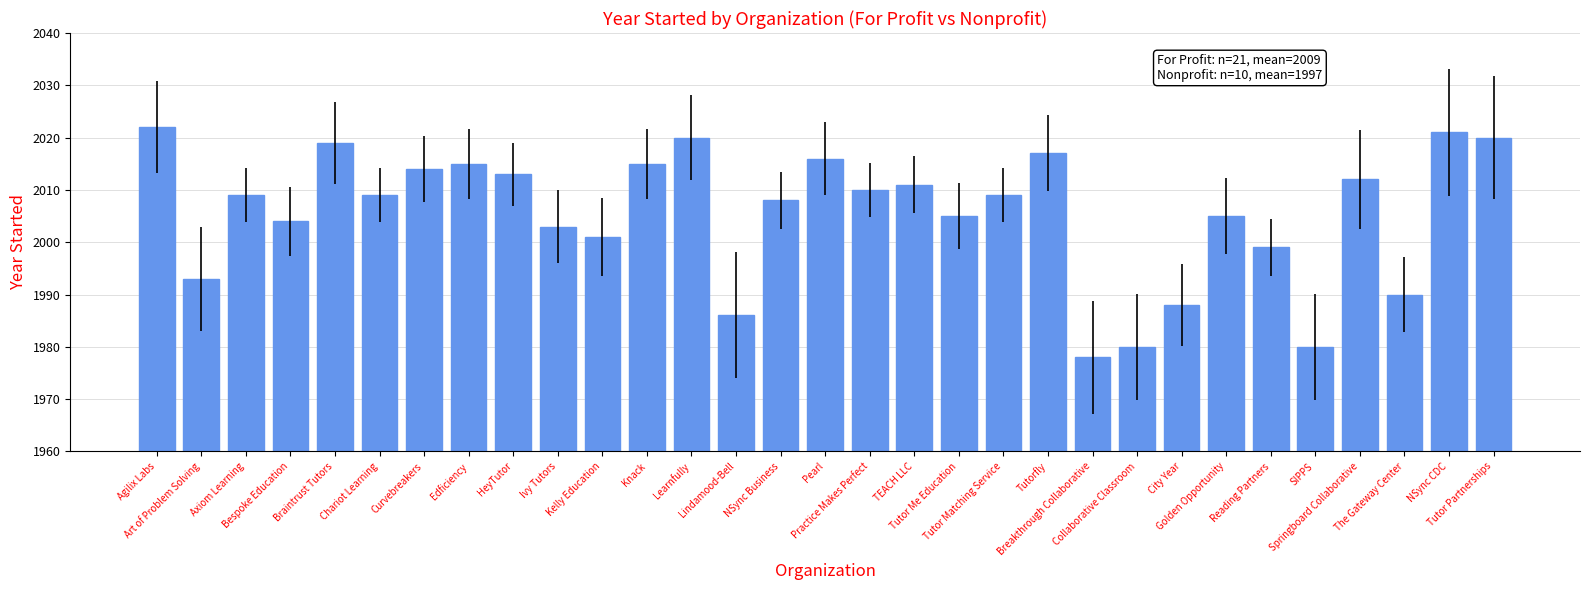

Where does the data first go above 2009?

Agilix Labs